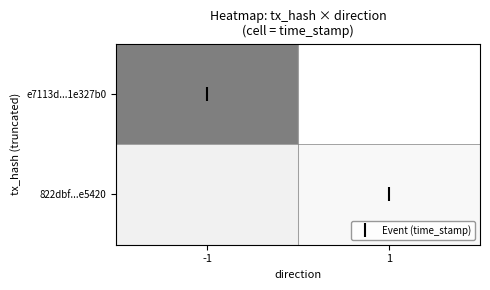

At -1, list the series in order from smallest to largest.

e7113d...1e327b0, 822dbf...e5420